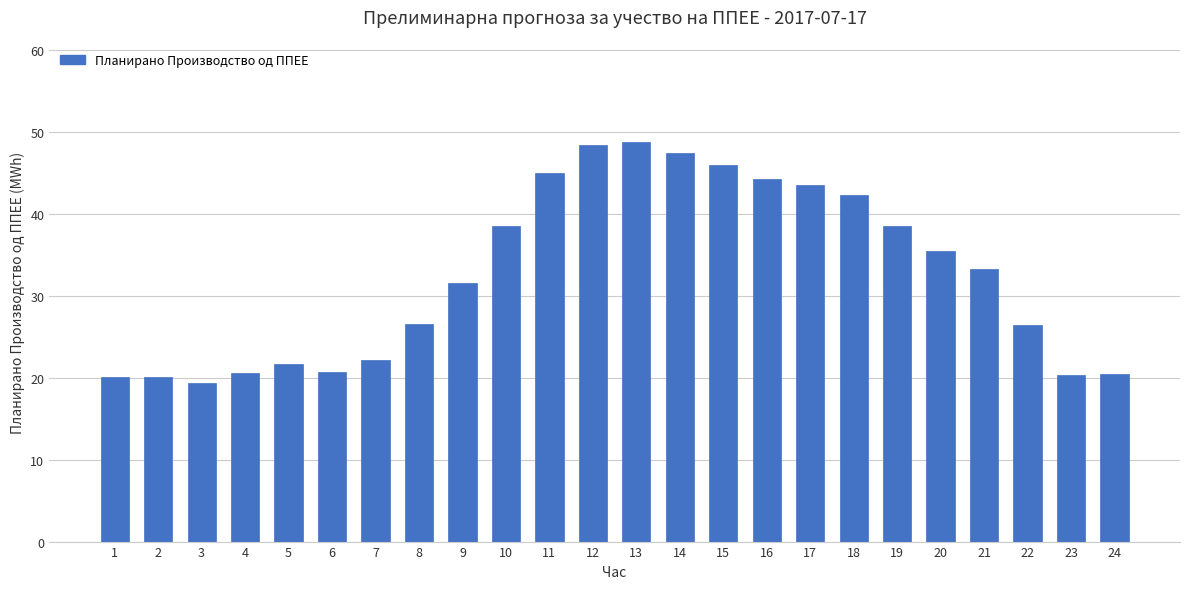

What is the sum of all values?

781.3